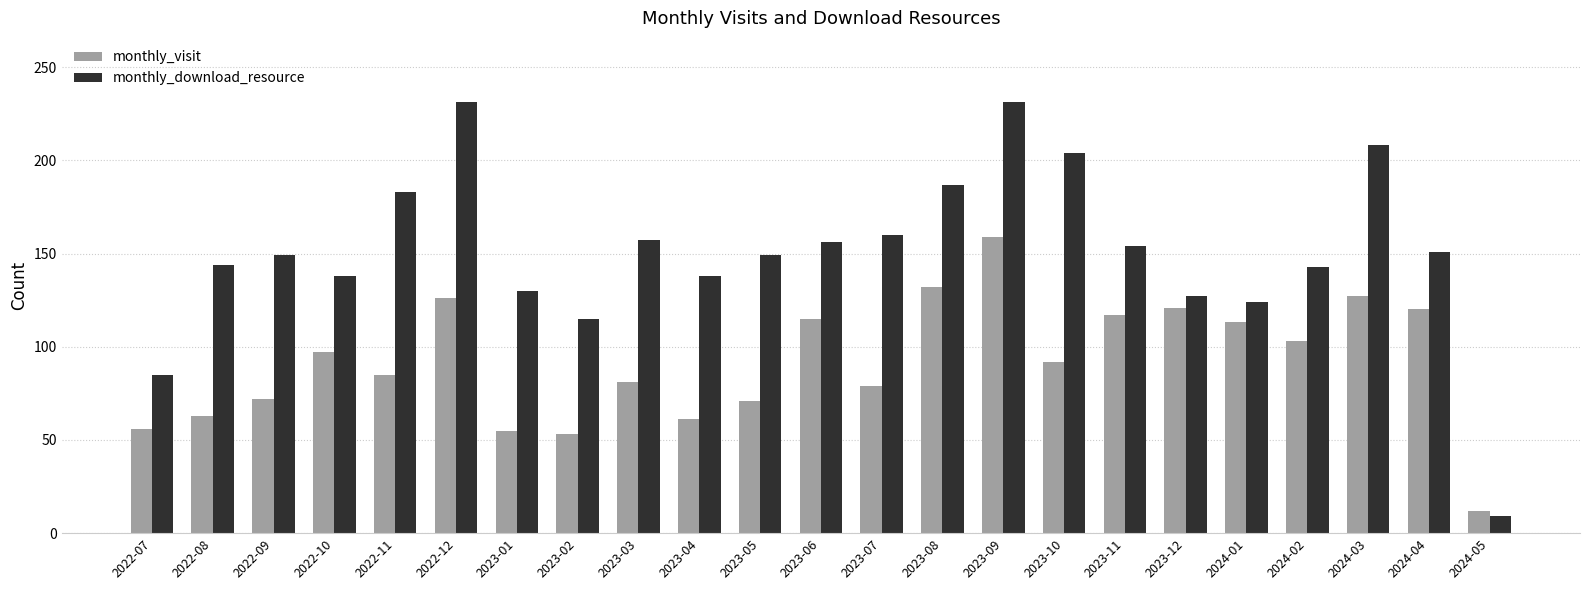

True or false: monthly_visit has a value of 85 at 2022-11.

True